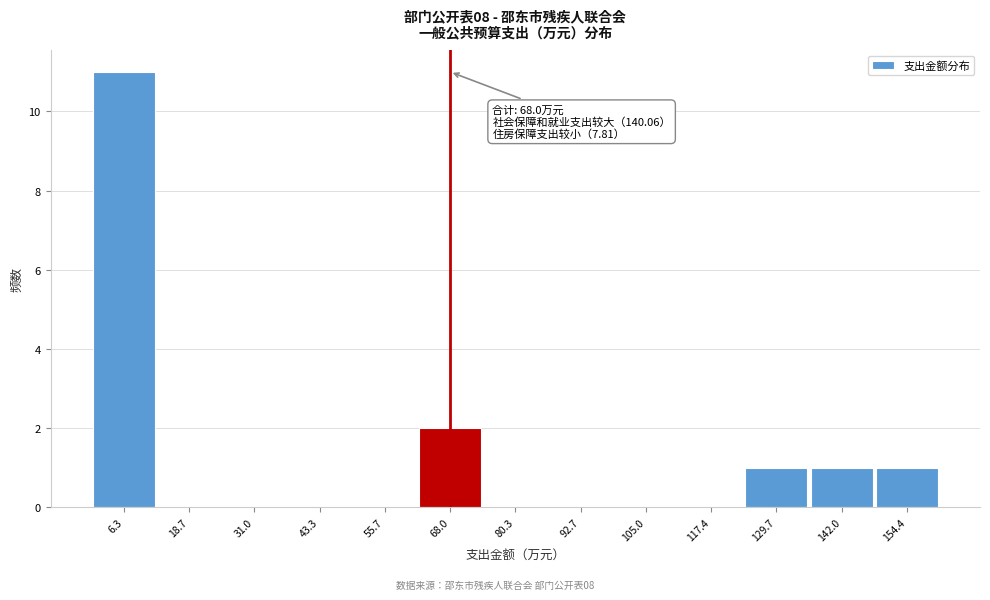

Over which range of the x-axis is the bar tallest?

0 to 12